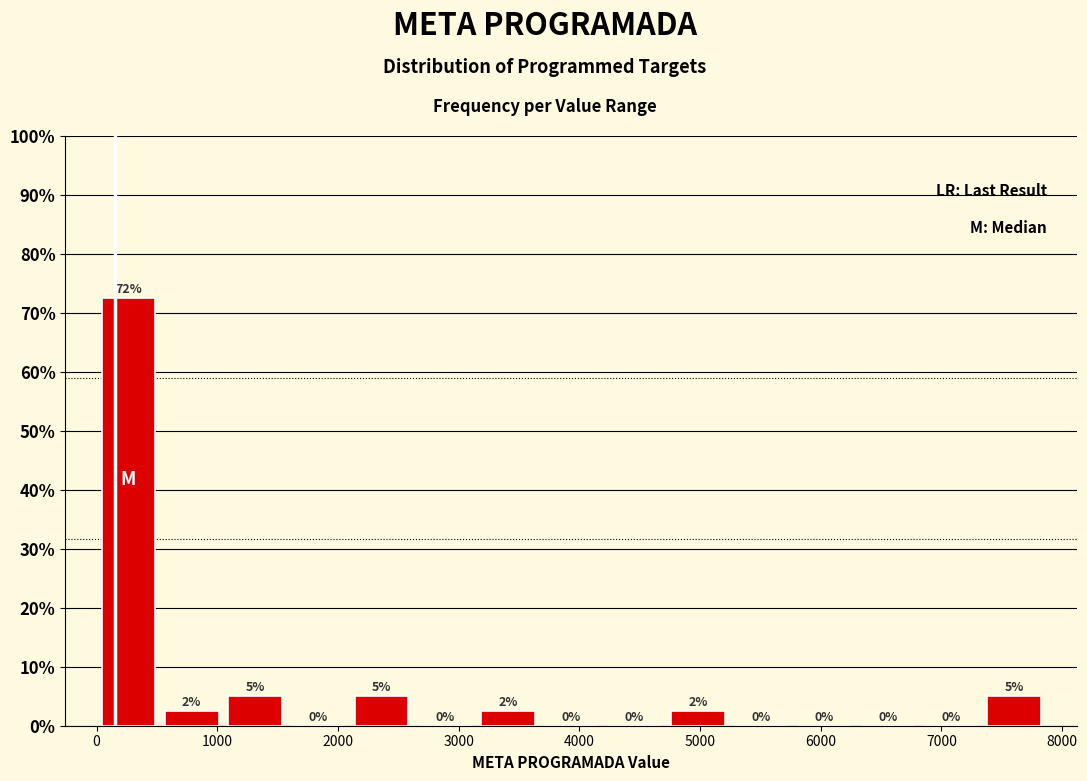

Over which range of the x-axis is the bar tallest?

0 to 500